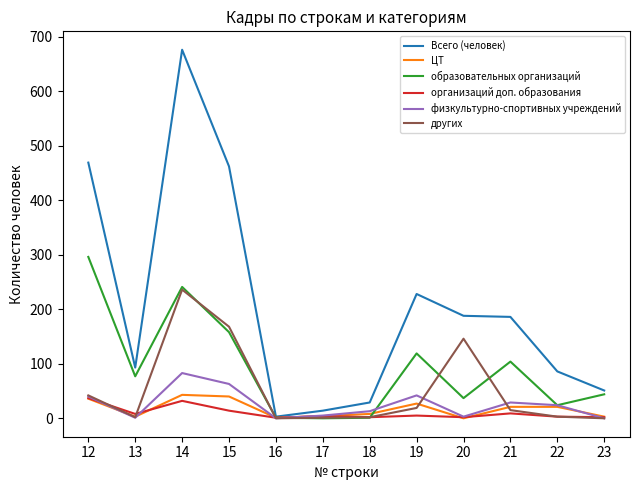

Does the chart have visible grid lines?

No